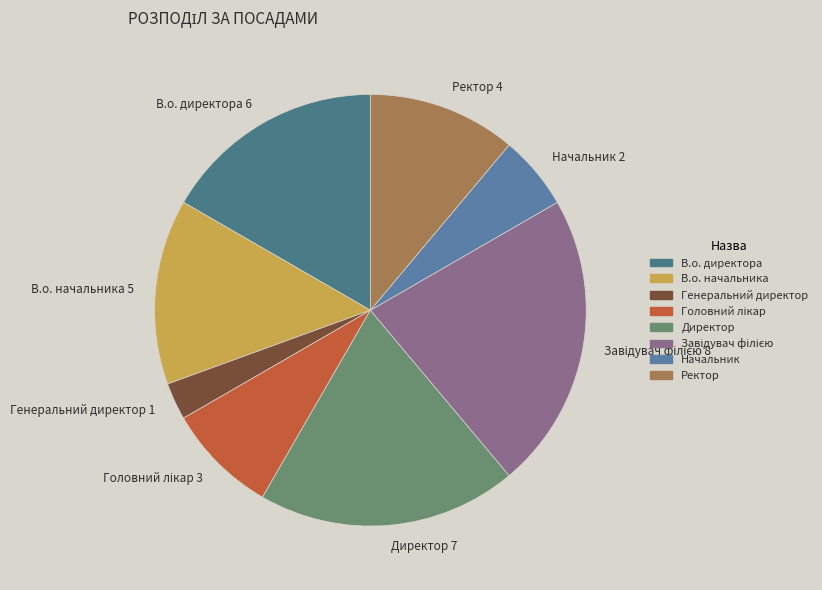

Which has a higher value, Генеральний директор or Ректор?

Ректор